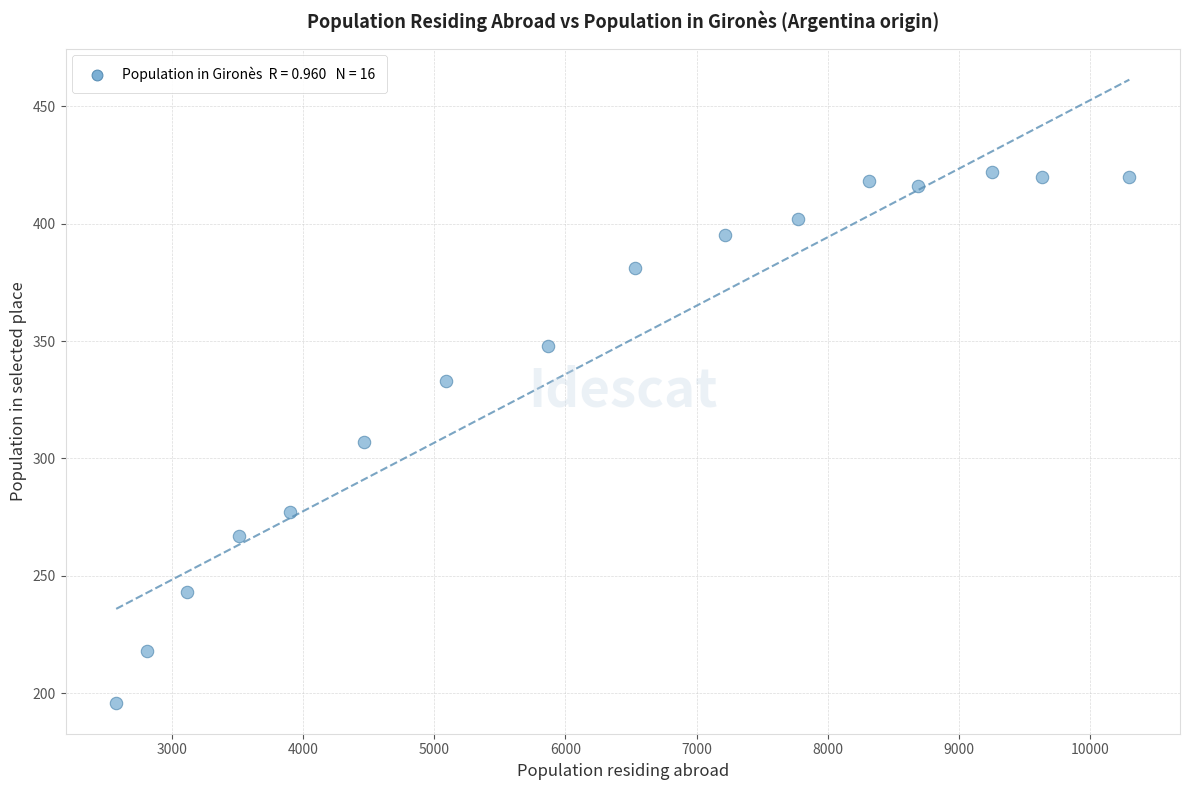

What is the range of Y values (max minus min)?

226